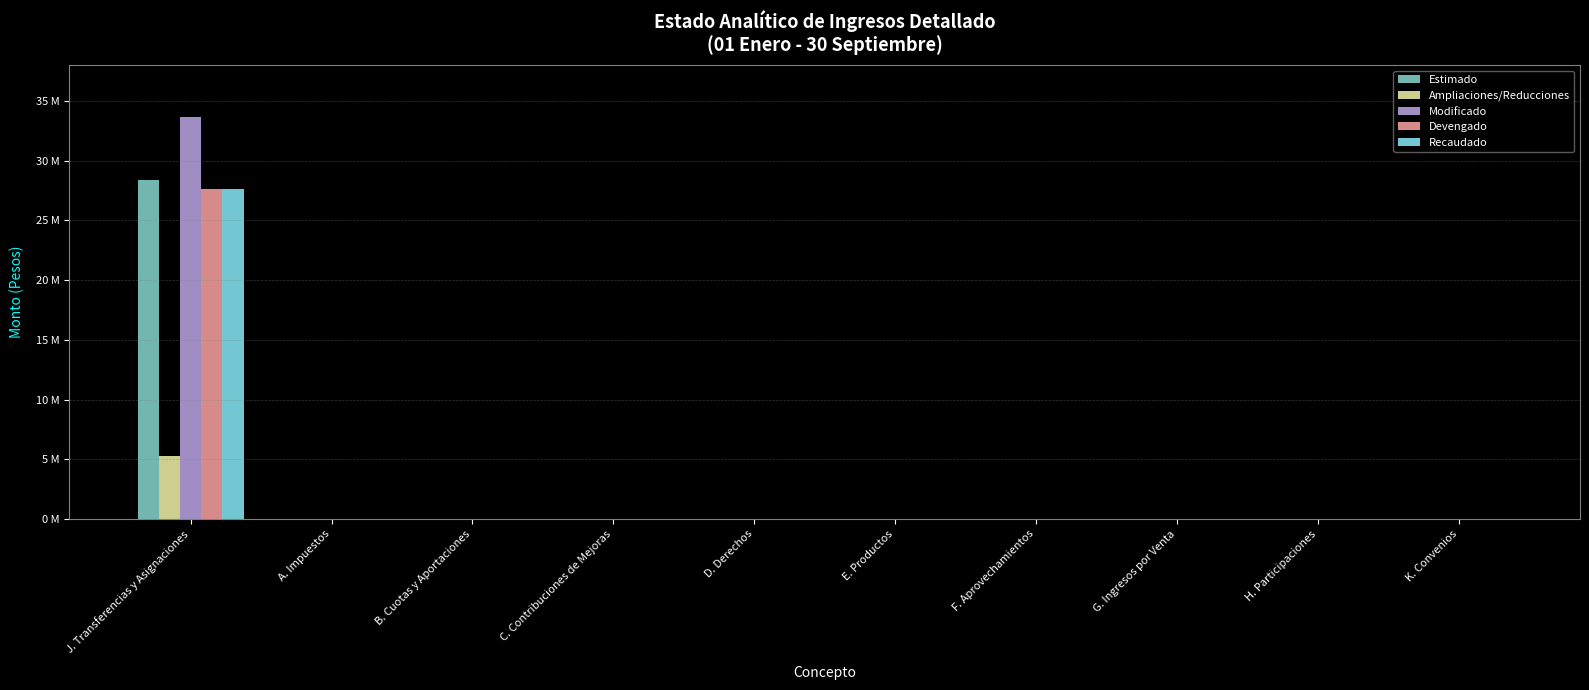

What are all the series names shown in the legend?

Estimado, Ampliaciones/Reducciones, Modificado, Devengado, Recaudado